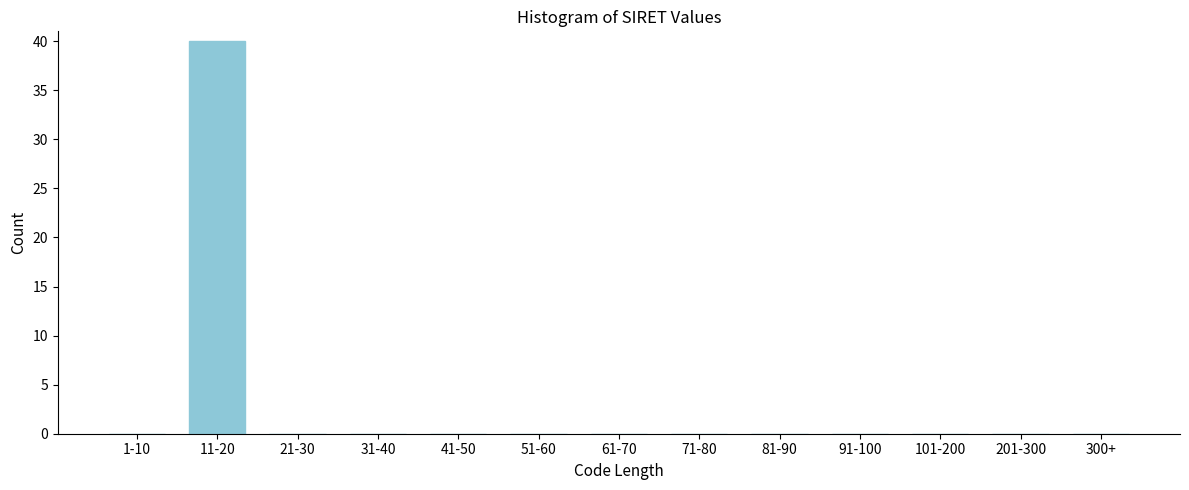

Reading left to right, what are all the values shown in this chart?

1-10=0	11-20=40	21-30=0	31-40=0	41-50=0	51-60=0	61-70=0	71-80=0	81-90=0	91-100=0	101-200=0	201-300=0	300+=0